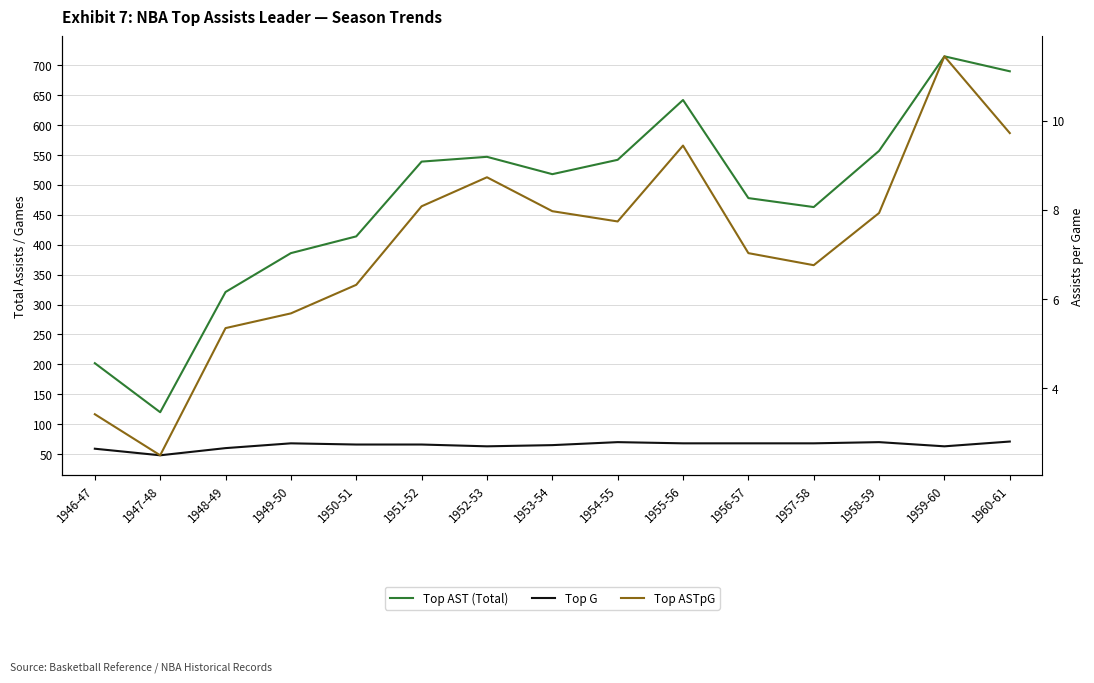

What is the label of the 3rd point from the right?

1958-59